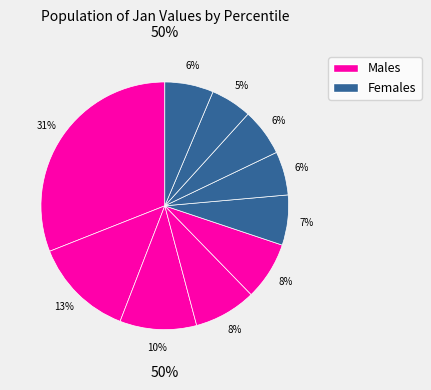

Count the number of slices in the pie.

10